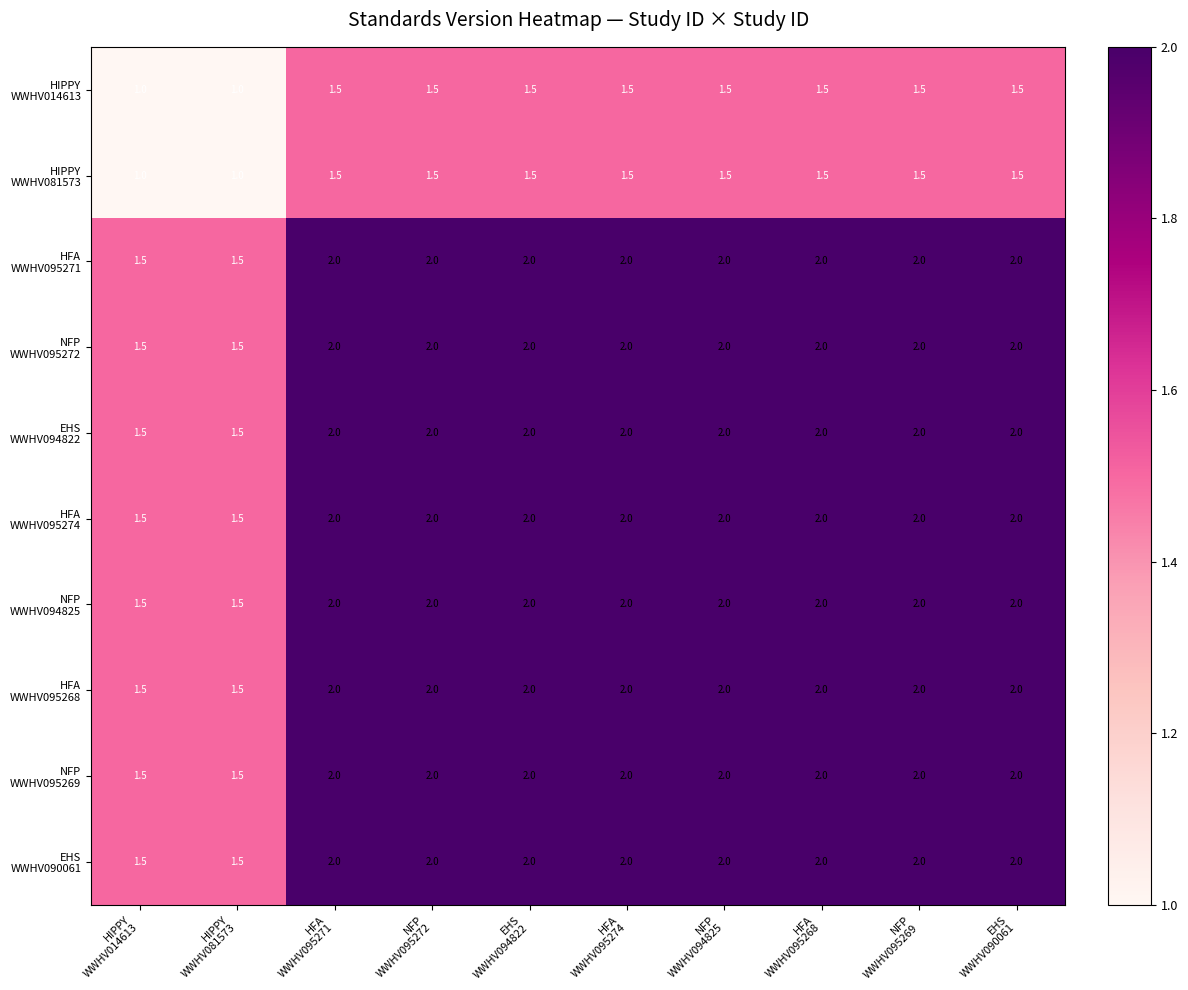

At how many categories does at least one series exceed 1?

10